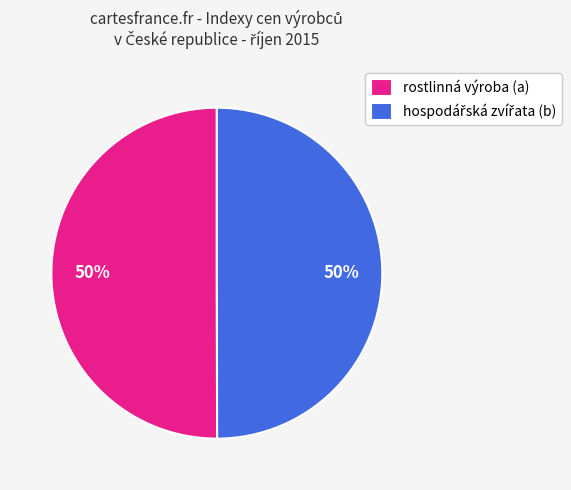

To the nearest percent, what percentage of the pie is rostlinná výroba (a)?

50%